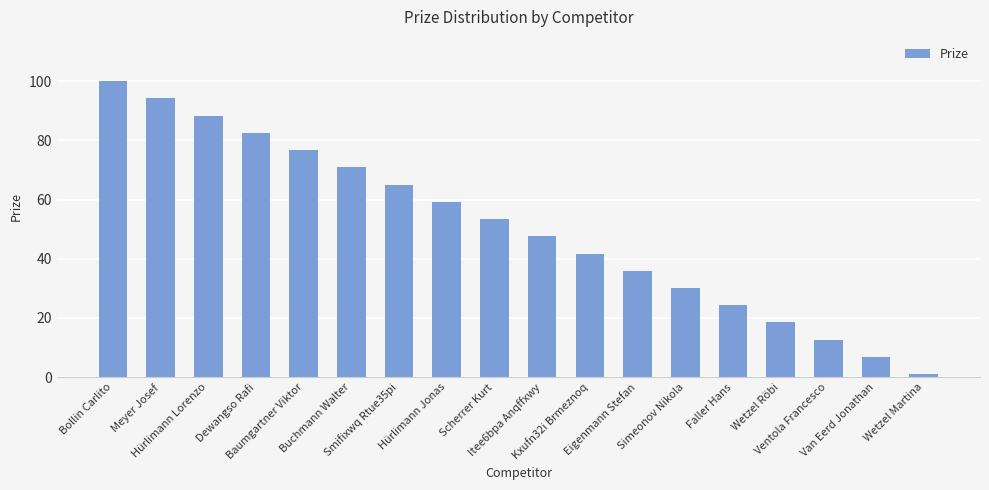

What is the difference between the second highest and second lowest values?

87.4